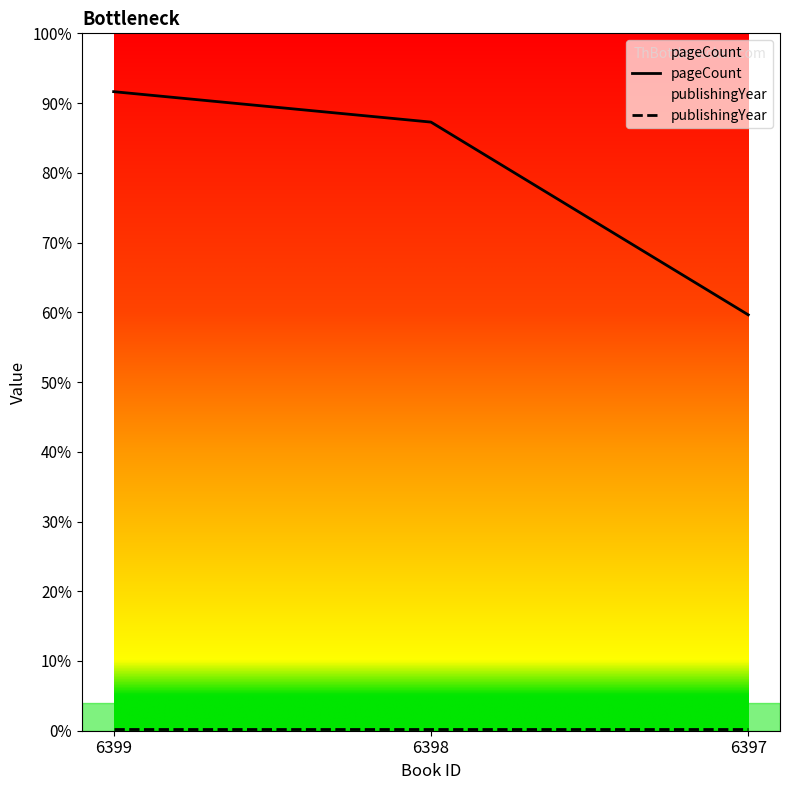

At which category does the chart reach its minimum across all series?

6397